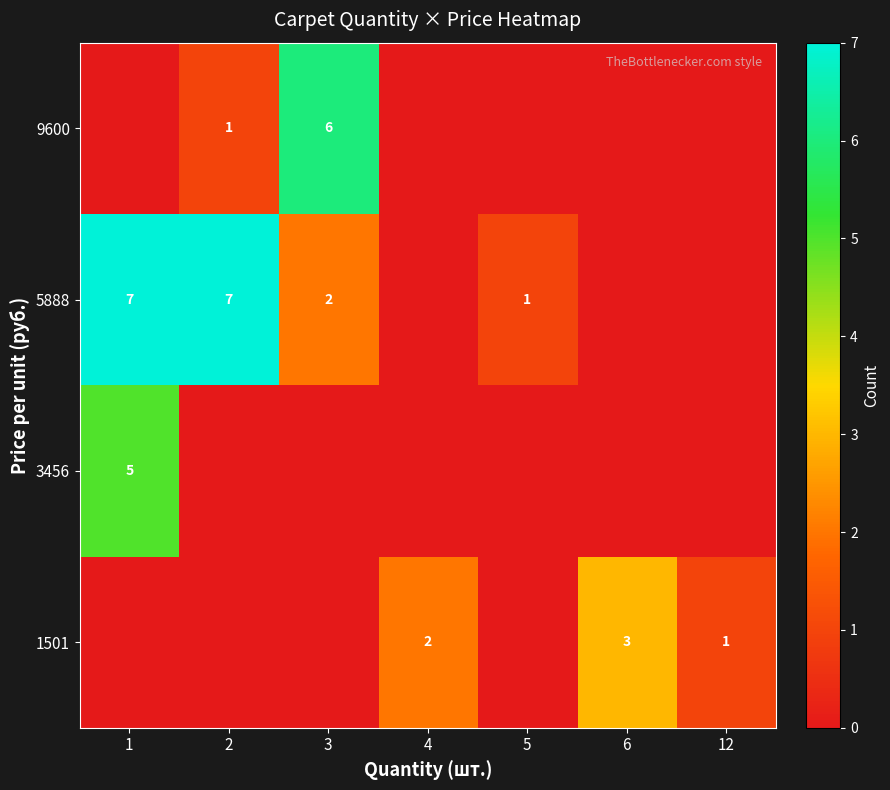

At which category is the sum across all series the highest?

1